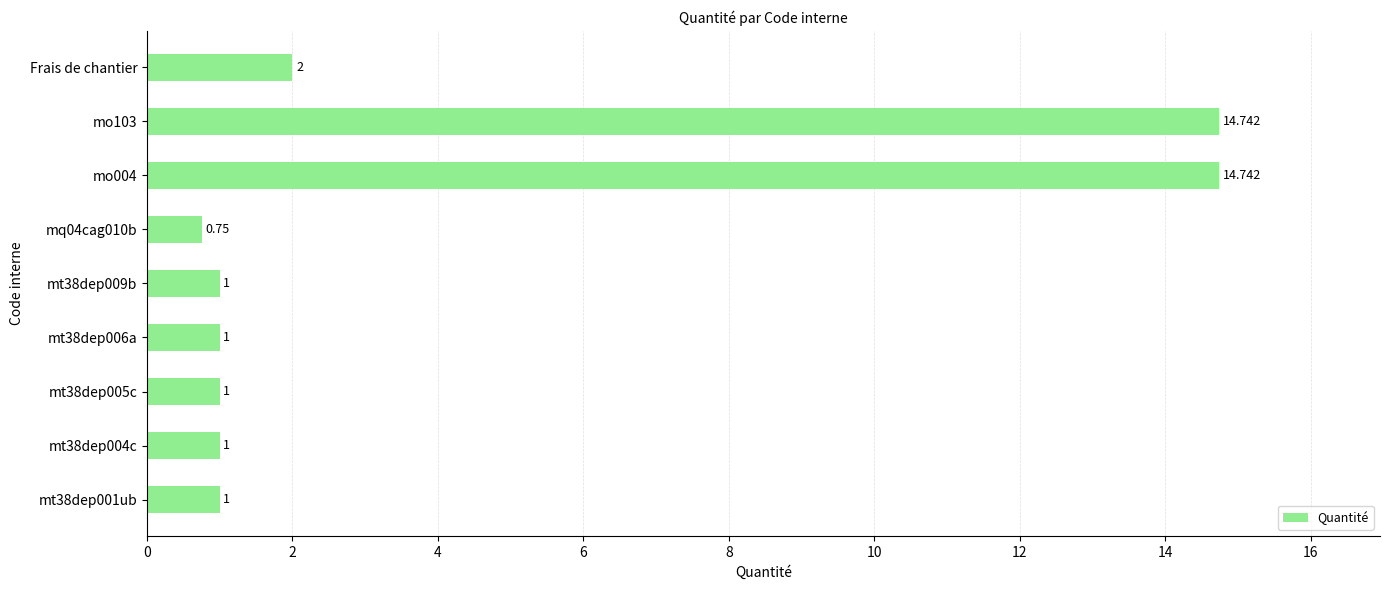

At which label is the value closest to 7?

Frais de chantier